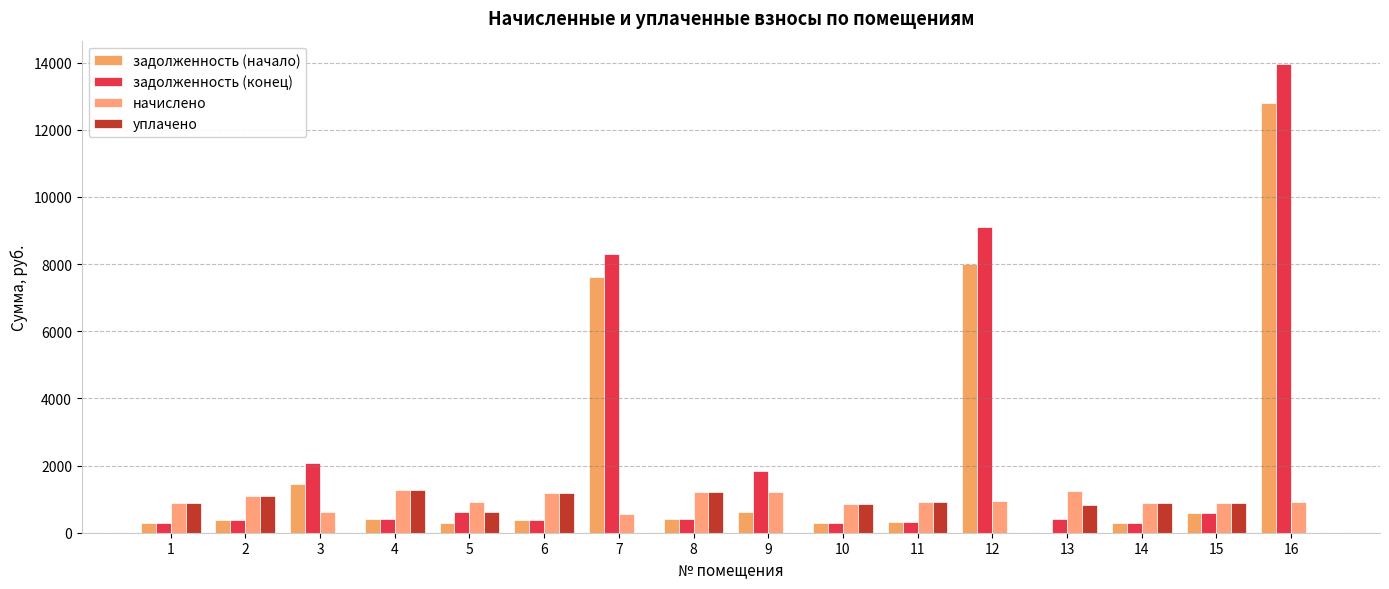

What is the value of the начислено bar at the 5th from the left?

907.2